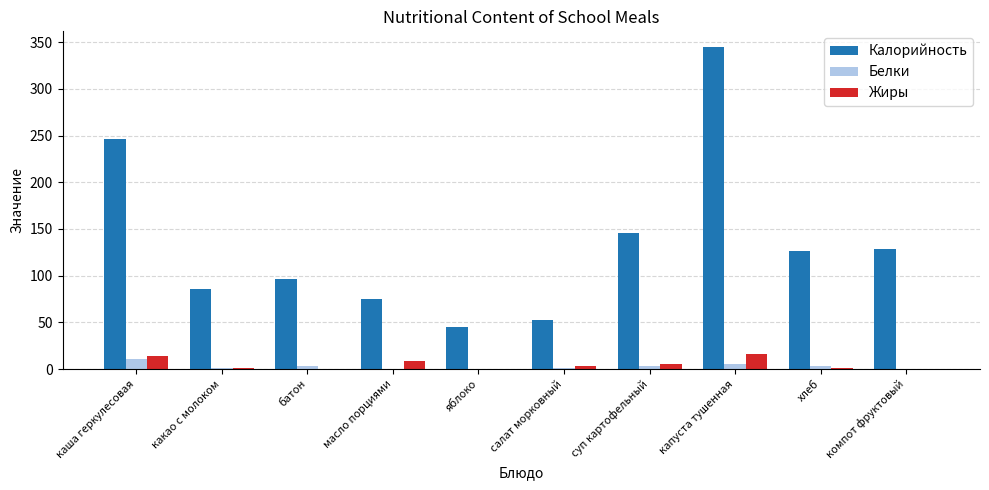

The Калорийность series shows 83.6 at хлеб. True or false?

False